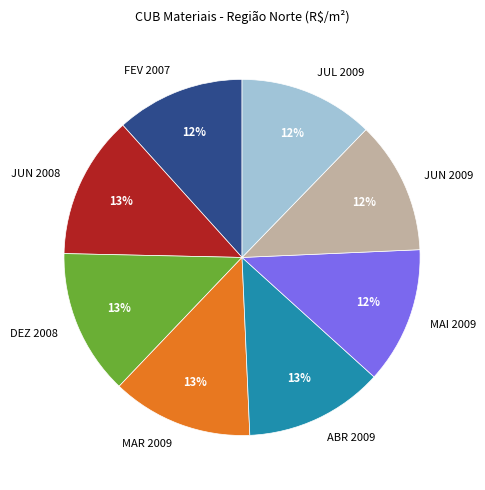

To the nearest percent, what is the average slice percentage?

12%